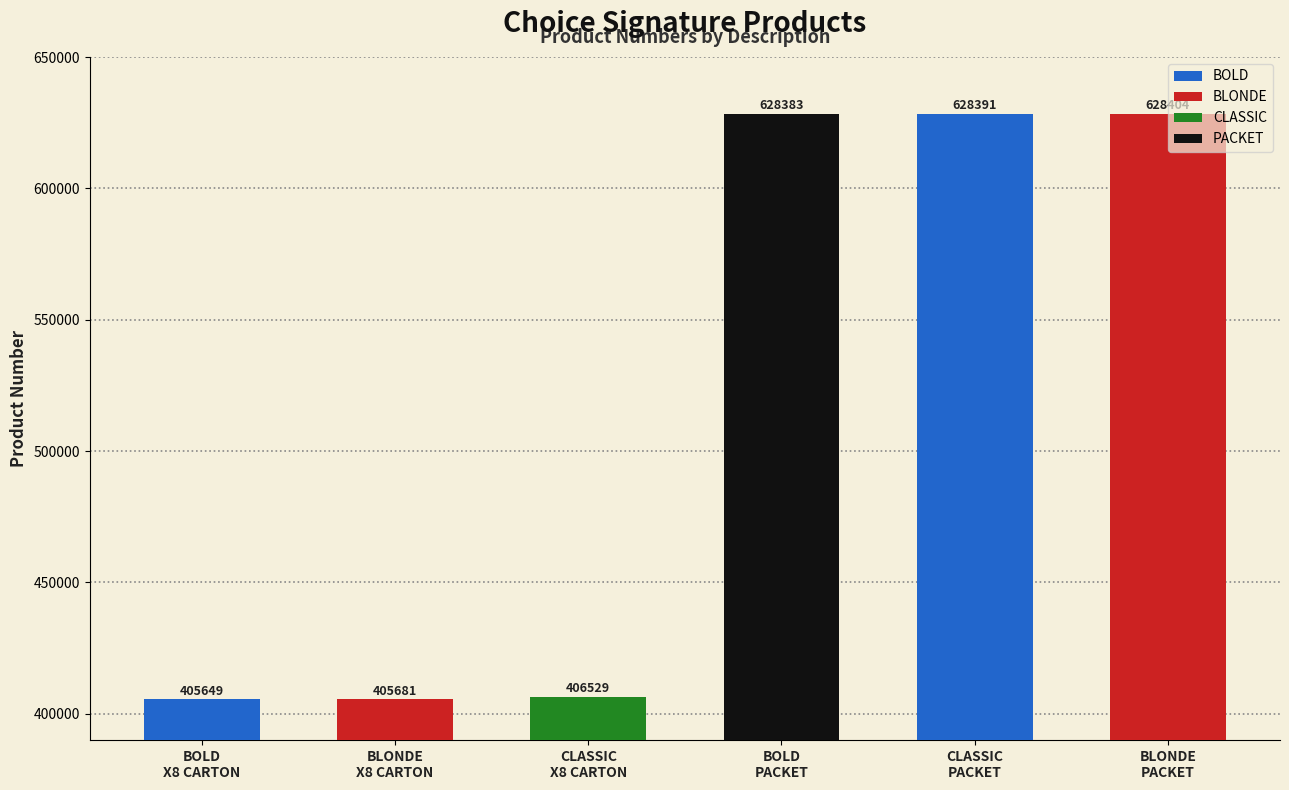

What is the value of the 4th bar from the left?

628383